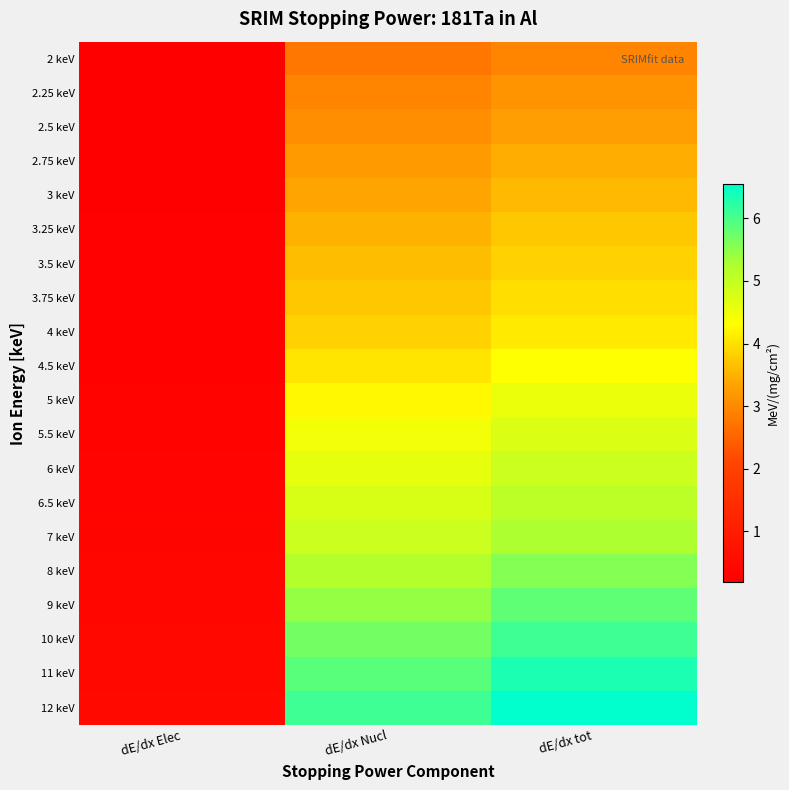

Reading left to right, extract all data points from this chart.

2 keV: dE/dx Elec=0.2	dE/dx Nucl=2.8	dE/dx tot=2.9
2.25 keV: dE/dx Elec=0.2	dE/dx Nucl=2.9	dE/dx tot=3.1
2.5 keV: dE/dx Elec=0.2	dE/dx Nucl=3.1	dE/dx tot=3.3
2.75 keV: dE/dx Elec=0.2	dE/dx Nucl=3.2	dE/dx tot=3.4
3 keV: dE/dx Elec=0.2	dE/dx Nucl=3.4	dE/dx tot=3.6
3.25 keV: dE/dx Elec=0.2	dE/dx Nucl=3.5	dE/dx tot=3.7
3.5 keV: dE/dx Elec=0.2	dE/dx Nucl=3.6	dE/dx tot=3.9
3.75 keV: dE/dx Elec=0.3	dE/dx Nucl=3.7	dE/dx tot=4.0
4 keV: dE/dx Elec=0.3	dE/dx Nucl=3.8	dE/dx tot=4.1
4.5 keV: dE/dx Elec=0.3	dE/dx Nucl=4.1	dE/dx tot=4.3
5 keV: dE/dx Elec=0.3	dE/dx Nucl=4.3	dE/dx tot=4.5
5.5 keV: dE/dx Elec=0.3	dE/dx Nucl=4.4	dE/dx tot=4.7
6 keV: dE/dx Elec=0.3	dE/dx Nucl=4.6	dE/dx tot=4.9
6.5 keV: dE/dx Elec=0.3	dE/dx Nucl=4.8	dE/dx tot=5.1
7 keV: dE/dx Elec=0.3	dE/dx Nucl=4.9	dE/dx tot=5.3
8 keV: dE/dx Elec=0.4	dE/dx Nucl=5.2	dE/dx tot=5.6
9 keV: dE/dx Elec=0.4	dE/dx Nucl=5.5	dE/dx tot=5.8
10 keV: dE/dx Elec=0.4	dE/dx Nucl=5.7	dE/dx tot=6.1
11 keV: dE/dx Elec=0.4	dE/dx Nucl=5.9	dE/dx tot=6.3
12 keV: dE/dx Elec=0.5	dE/dx Nucl=6.1	dE/dx tot=6.5